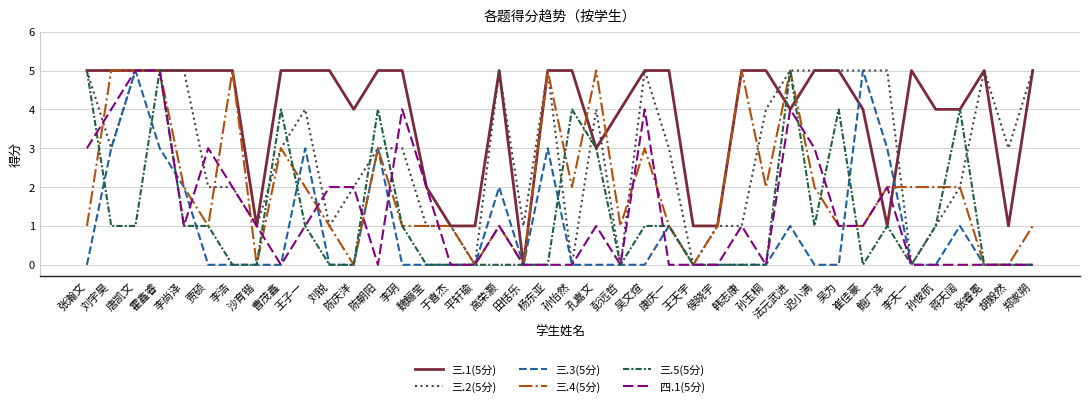

What is the total value across all series at 刘锐?

9